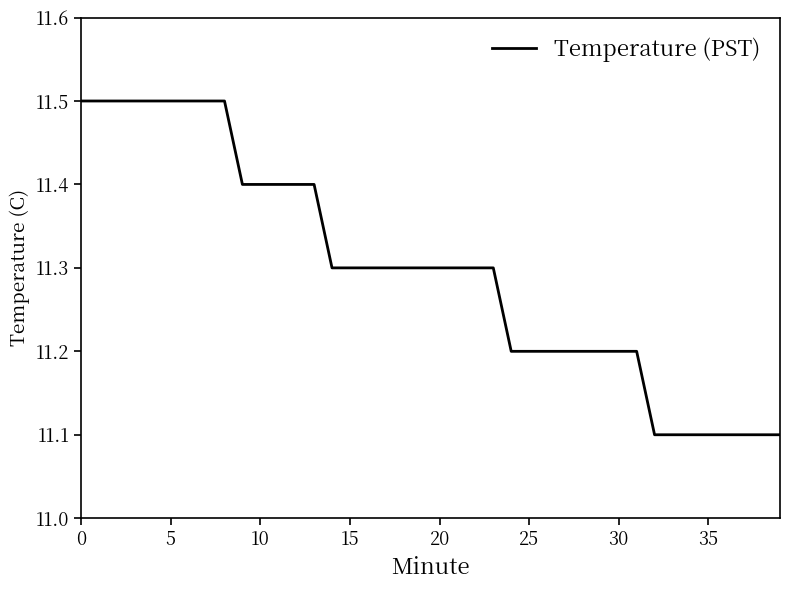

What is the minimum value shown in the chart?

11.1